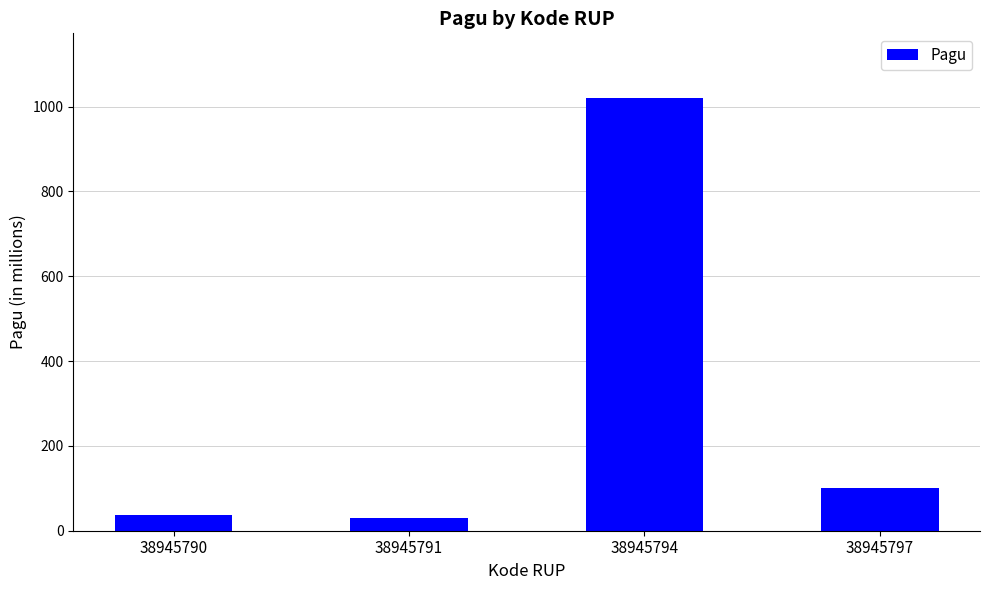

What is the maximum value shown in the chart?

1020